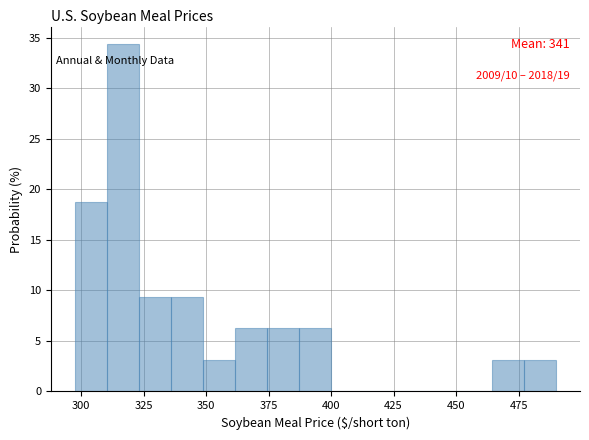

Read against the x-axis, roughly where is the centre of the tallest bar?

315